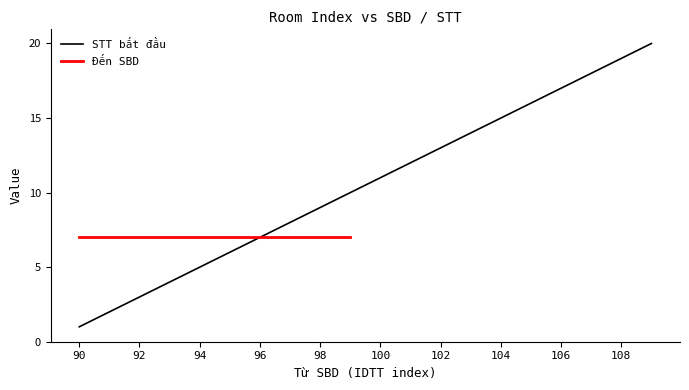

List the labels in order of value, largest first.

109, 108, 107, 106, 105, 104, 103, 102, 101, 100, 99, 98, 97, 96, 95, 94, 93, 92, 91, 90